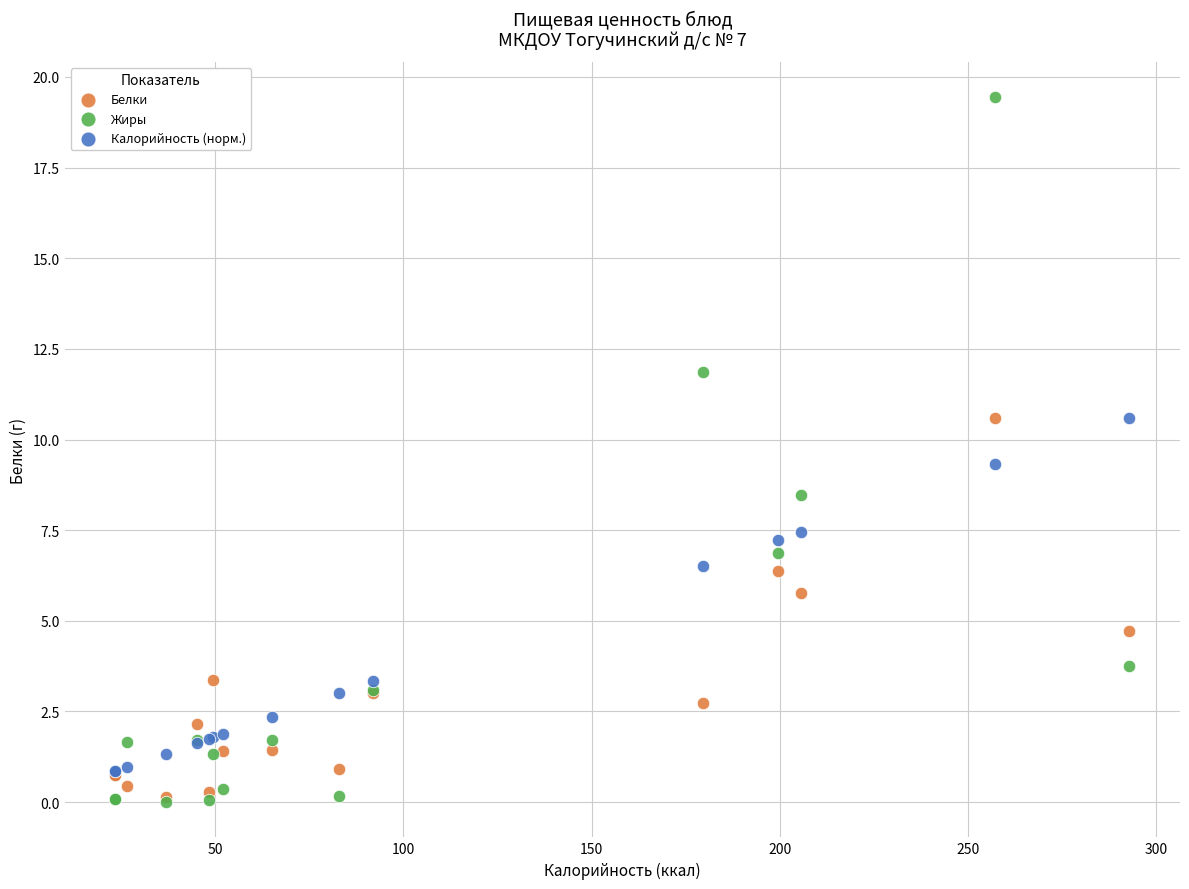

In the Белки series, what Y value is closest to 5?

4.7